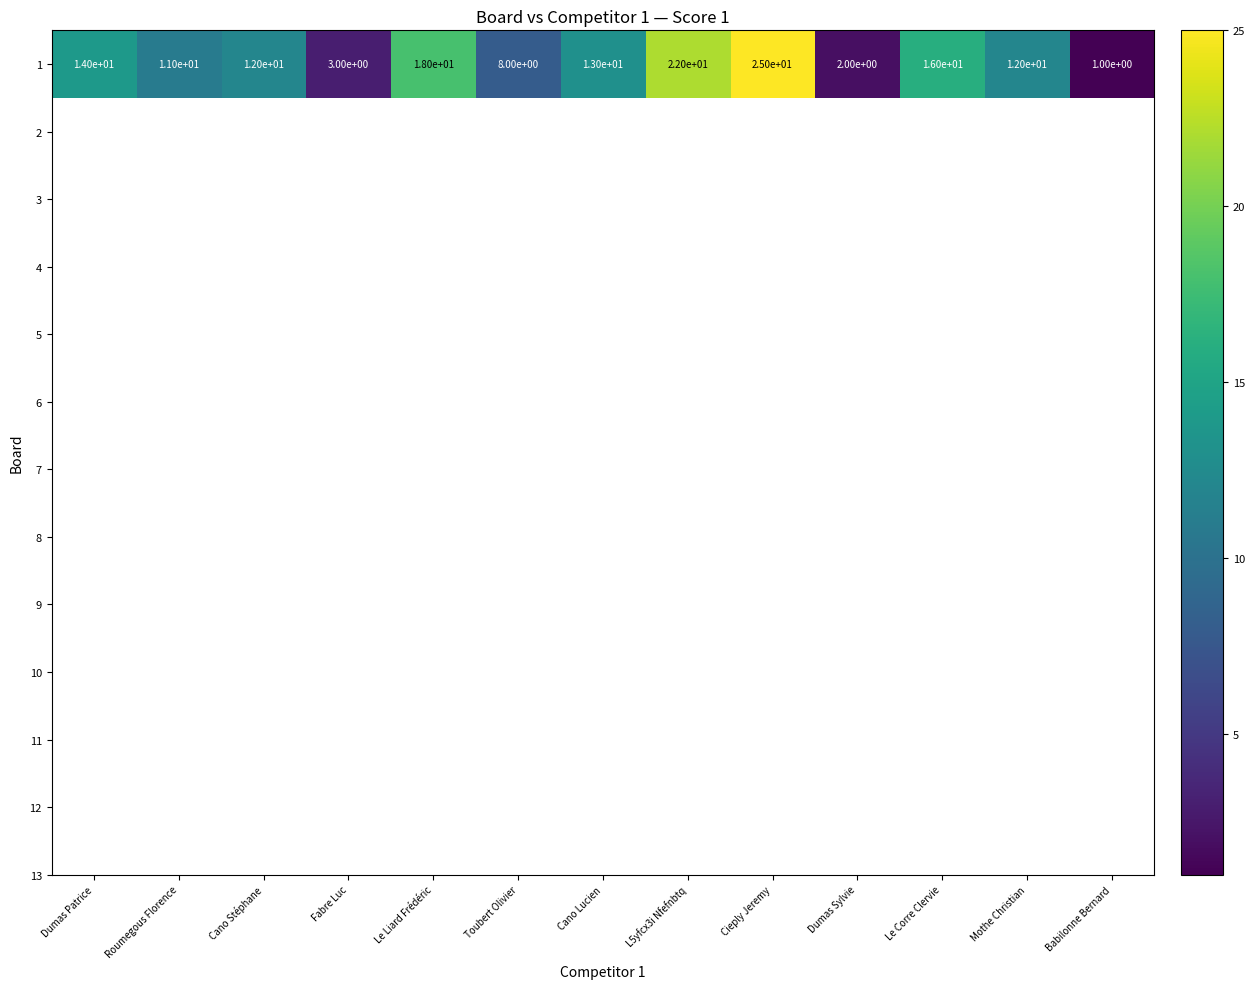

What is the maximum value shown in the chart?

25